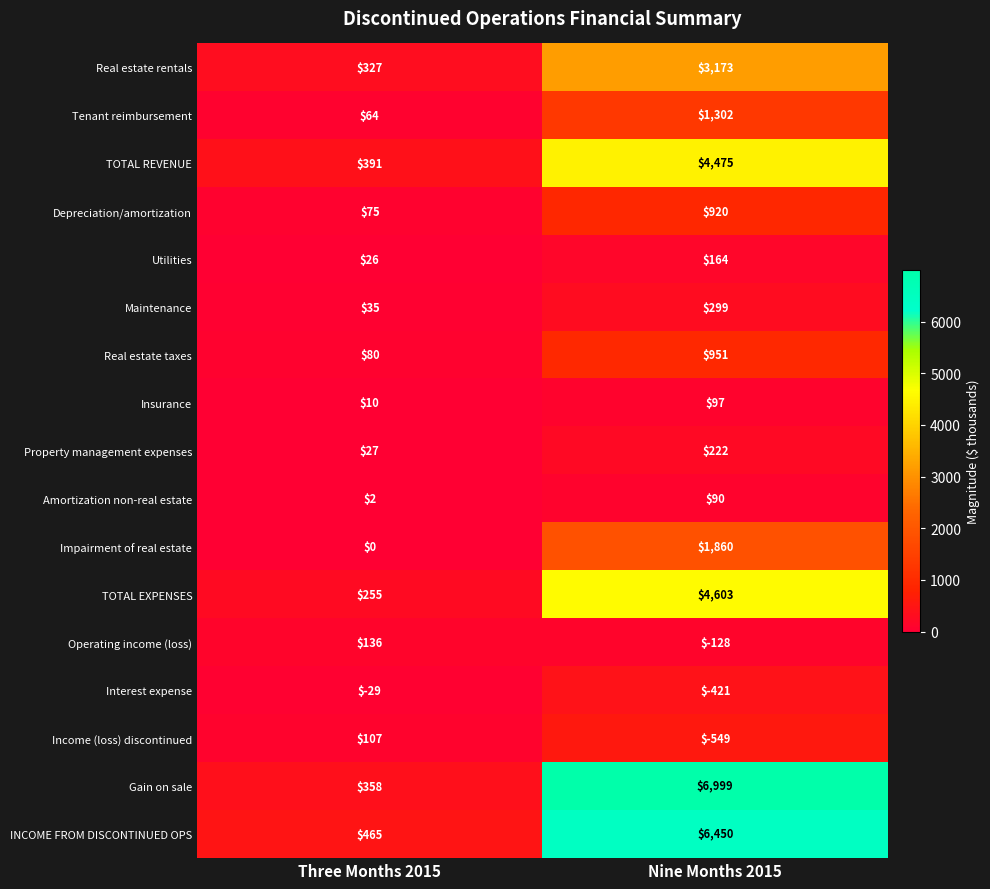

List the series in order of their peak value, highest first.

Gain on sale, INCOME FROM DISCONTINUED OPS, TOTAL EXPENSES, TOTAL REVENUE, Real estate rentals, Impairment of real estate, Tenant reimbursement, Real estate taxes, Depreciation/amortization, Maintenance, Property management expenses, Utilities, Operating income (loss), Income (loss) discontinued, Insurance, Amortization non-real estate, Interest expense